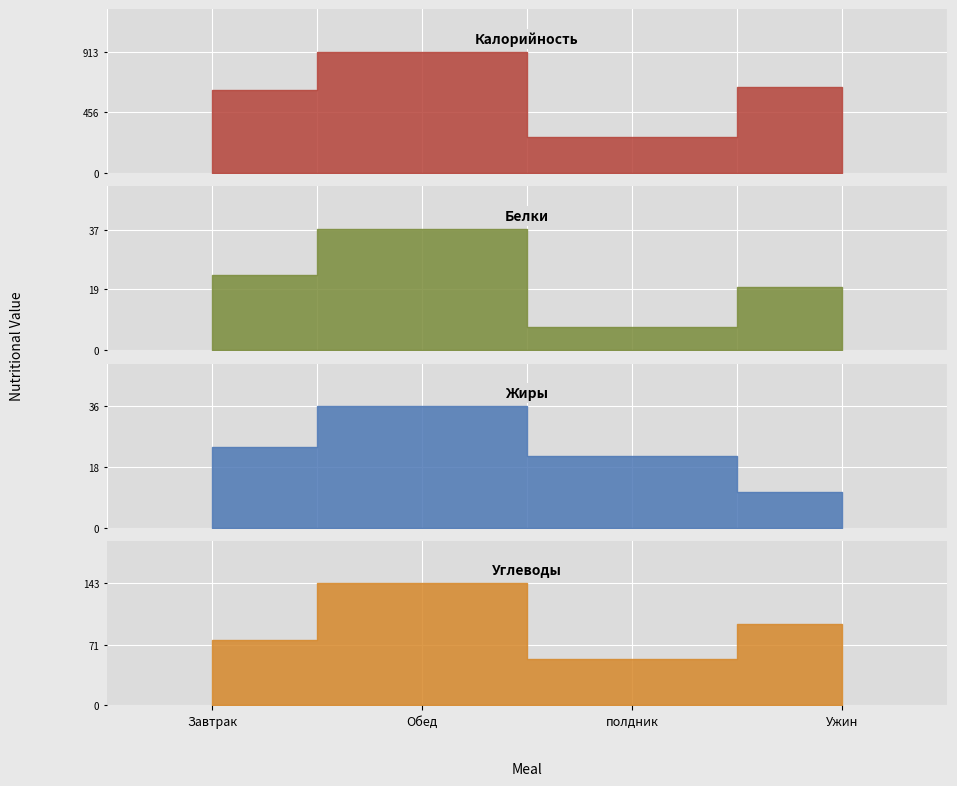

What is the total value across all series at полдник?

356.9